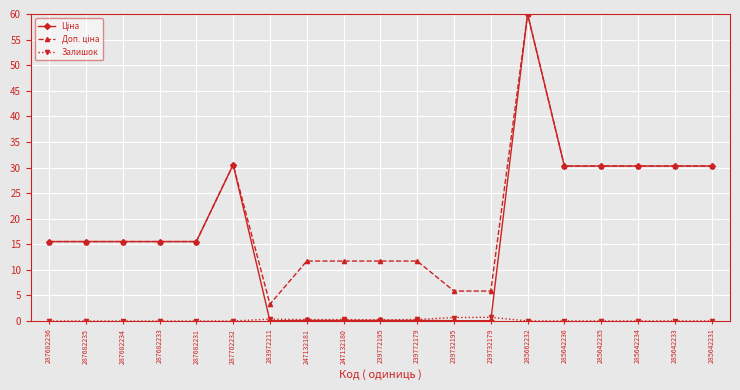

True or false: Залишок has more than 1 points higher than both neighbors.

True